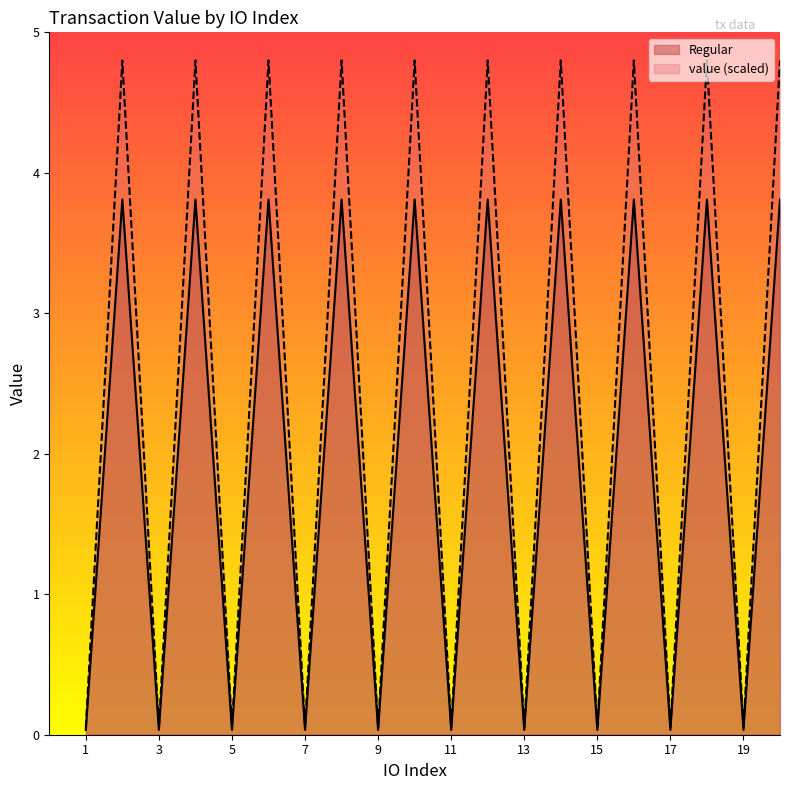

What is the sum of all values?

38.4